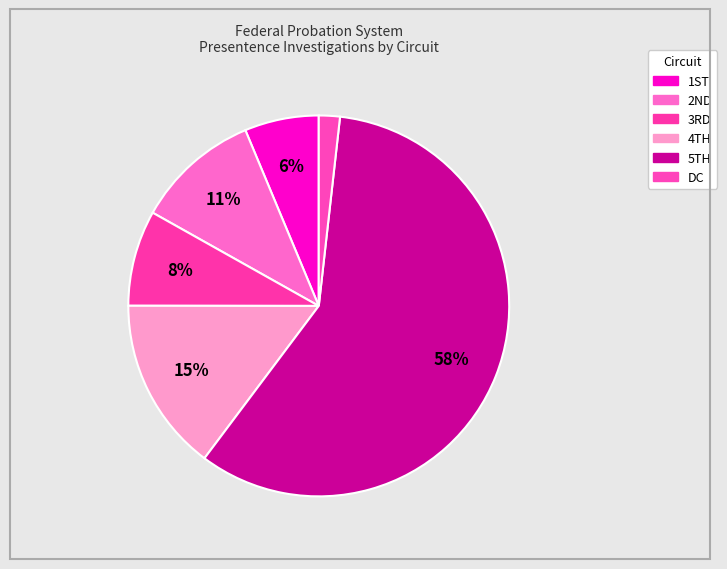

Which slice is the largest?

5TH